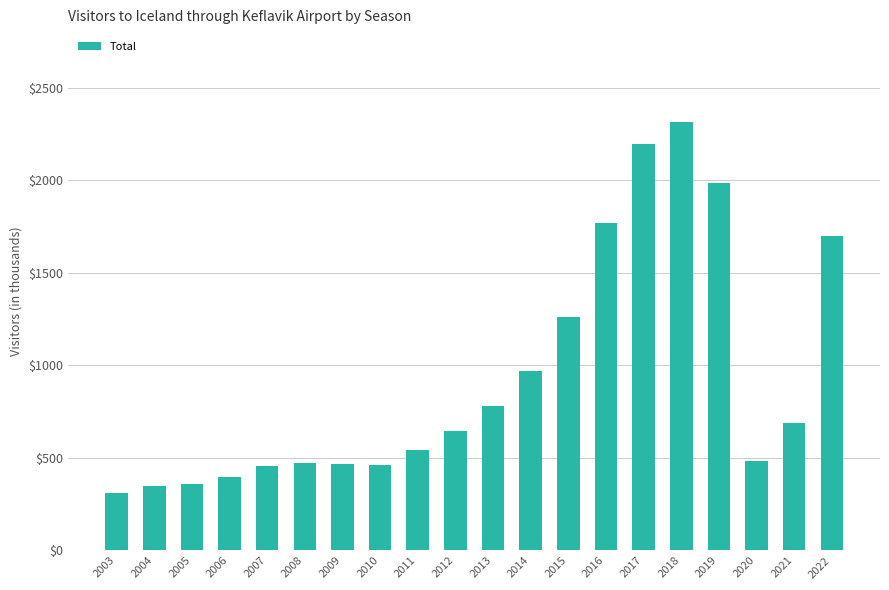

What is the minimum value shown in the chart?

308.8